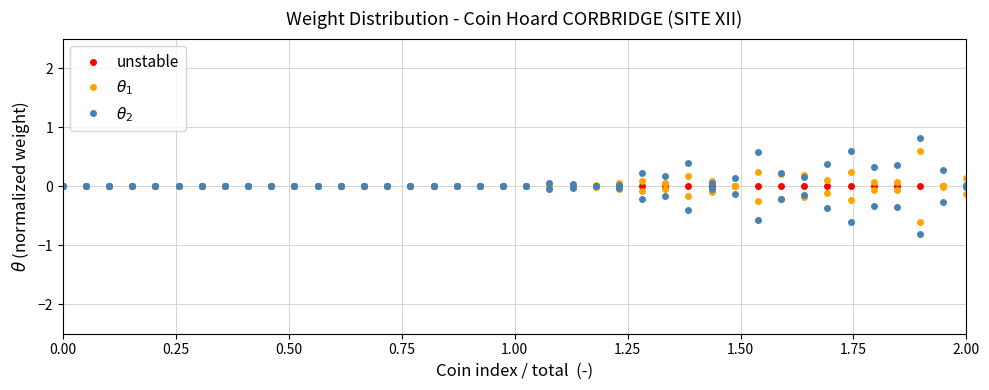

True or false: $\theta_1$ and unstable cross at least once.

True